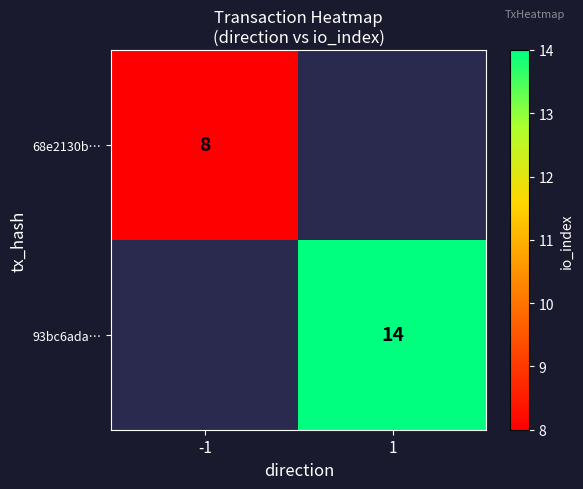

The value of 93bc6ada… at 1 is 6. True or false?

False